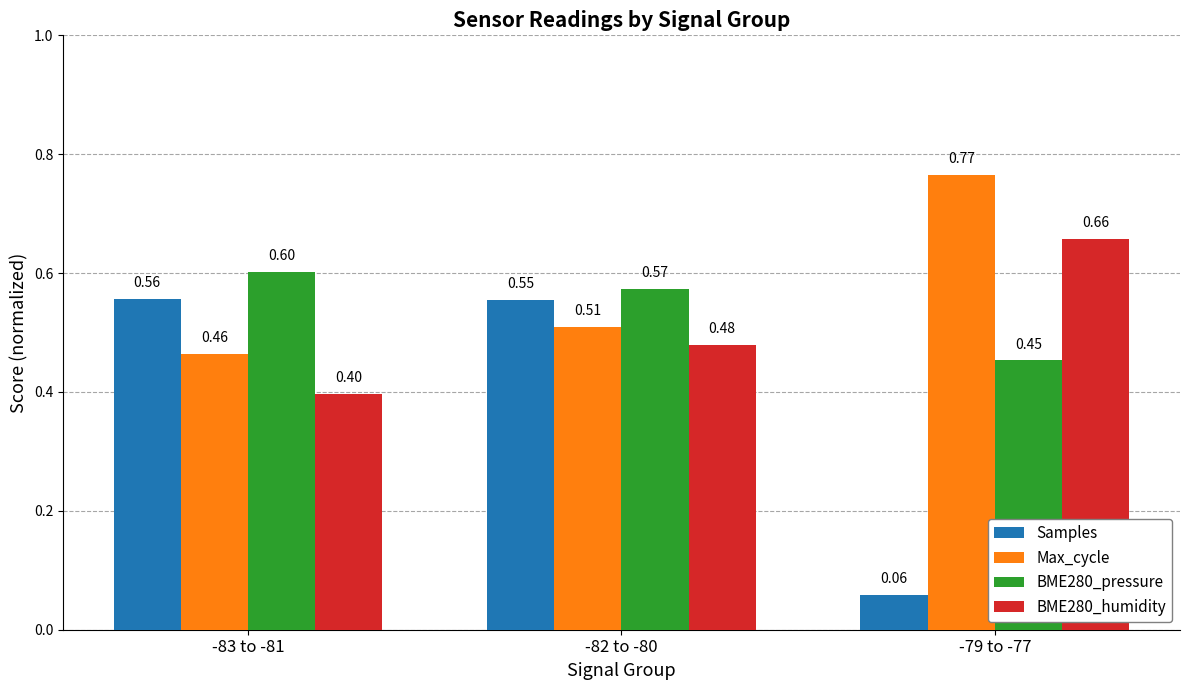

Rank the series by their average value, from highest to lowest.

Max_cycle, BME280_pressure, BME280_humidity, Samples